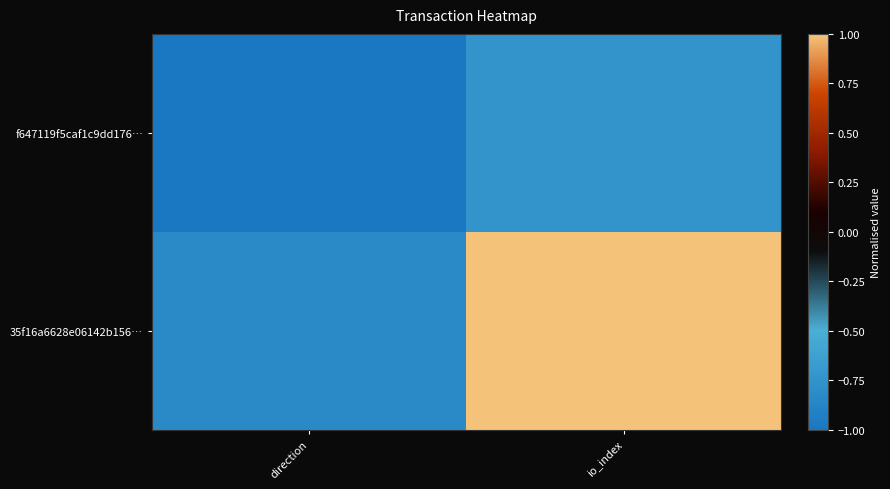

What is the total value across all series at io_index?

0.3